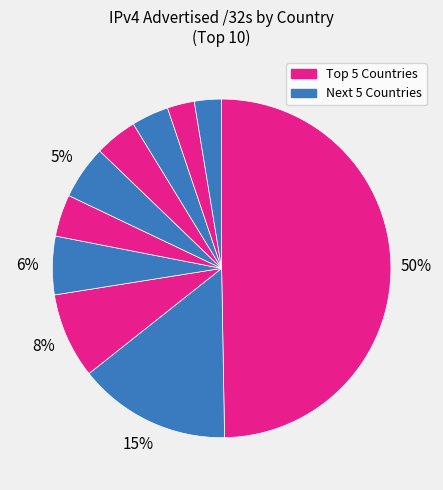

Which category has the biggest portion of the pie?

United States